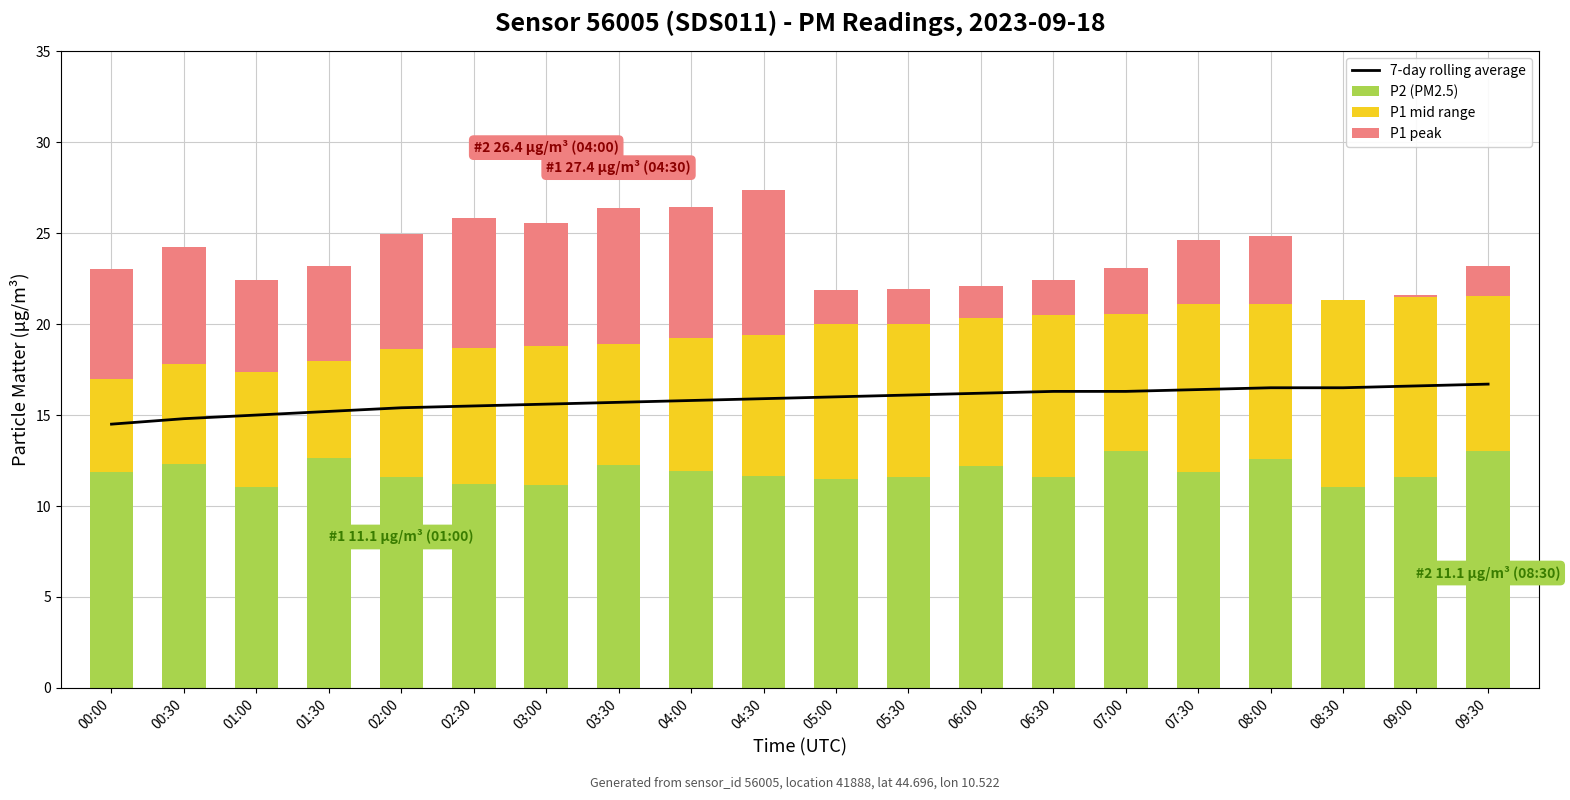

True or false: 7-day rolling average has a value of 5.7 at 06:30.

False